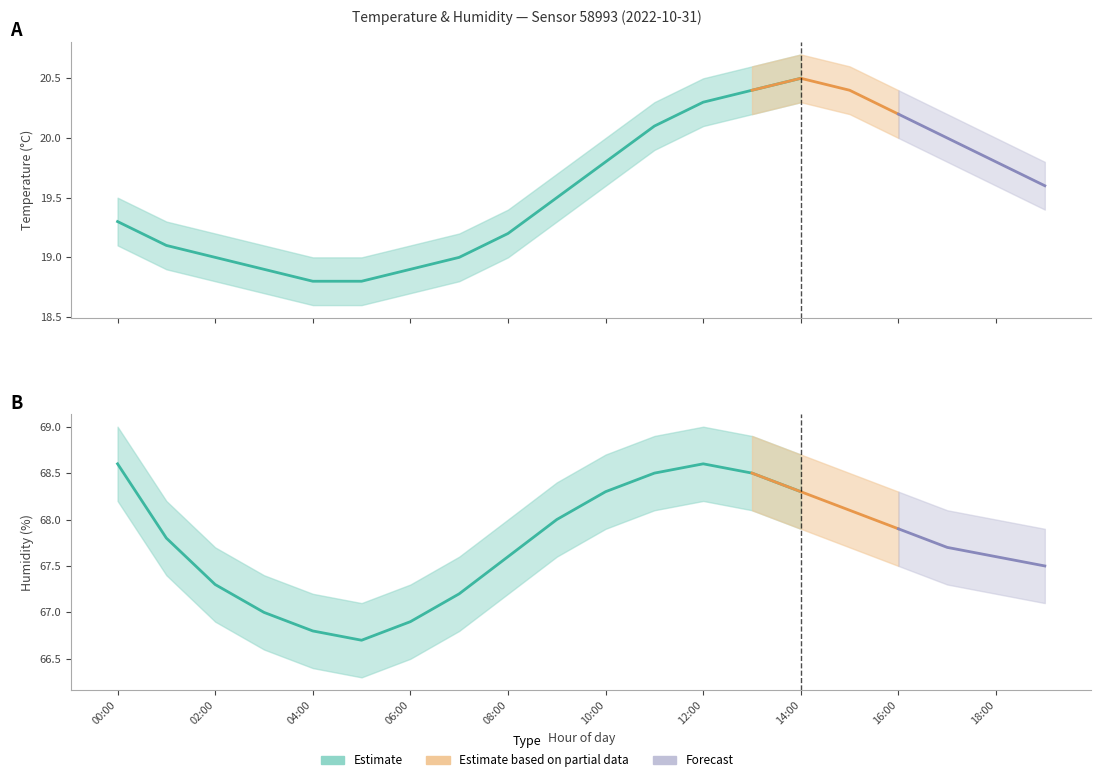

Where is the first local maximum for temperature_upper?

14:00